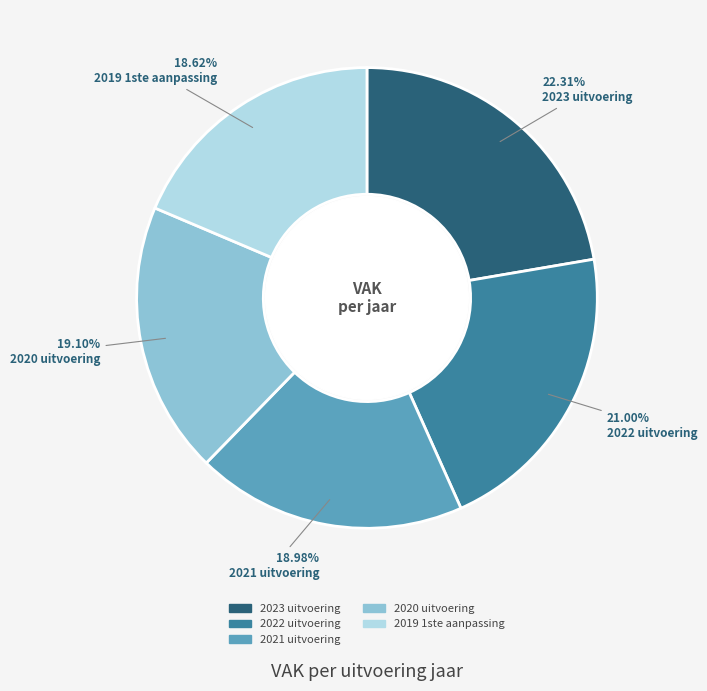

Count the number of slices in the pie.

5